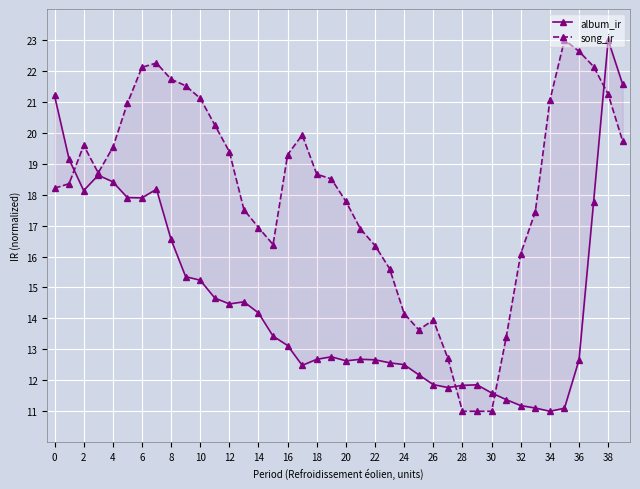

The value of album_ir at 18 is 6.6. True or false?

False